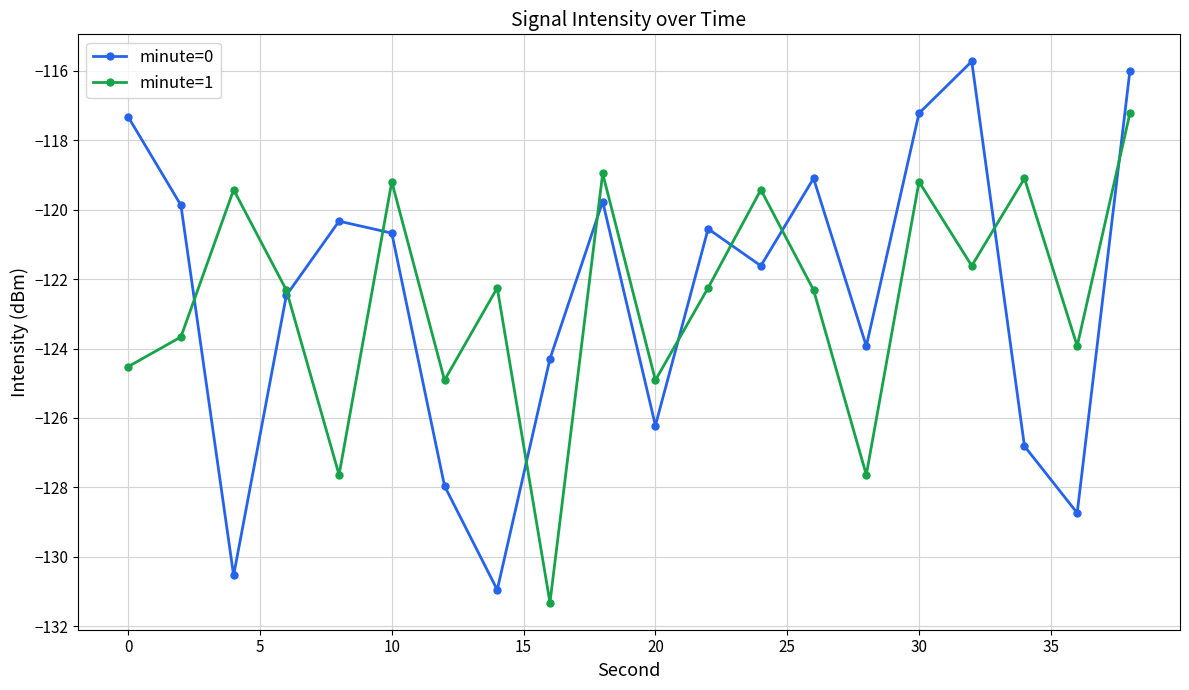

True or false: minute=1 has more than 1 interior local peaks.

True